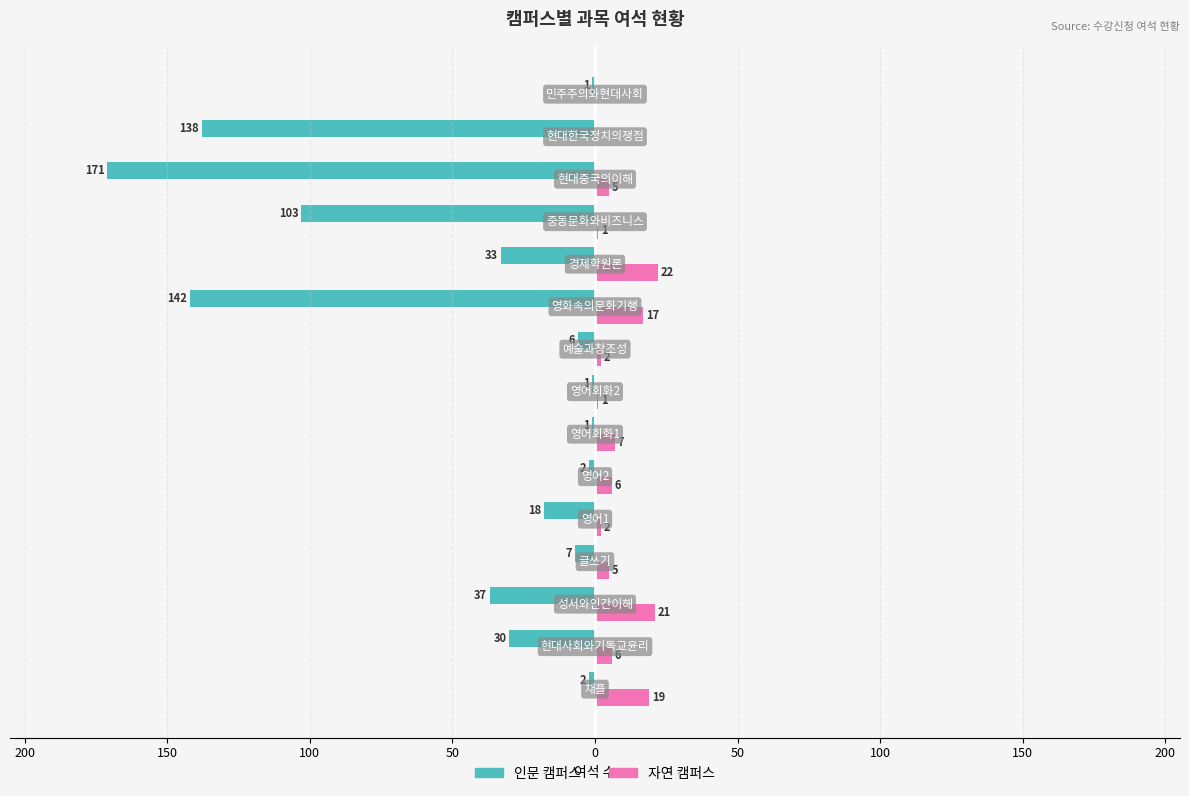

The value of 인문 at 14 is 0. True or false?

False